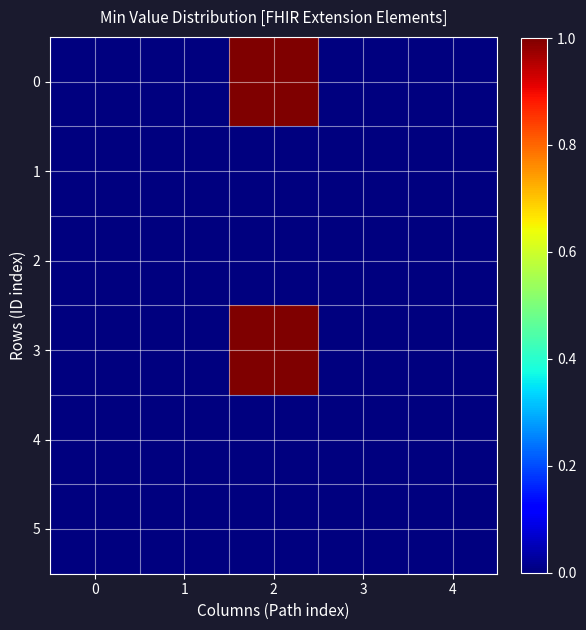

At how many categories does at least one series exceed 0?

1